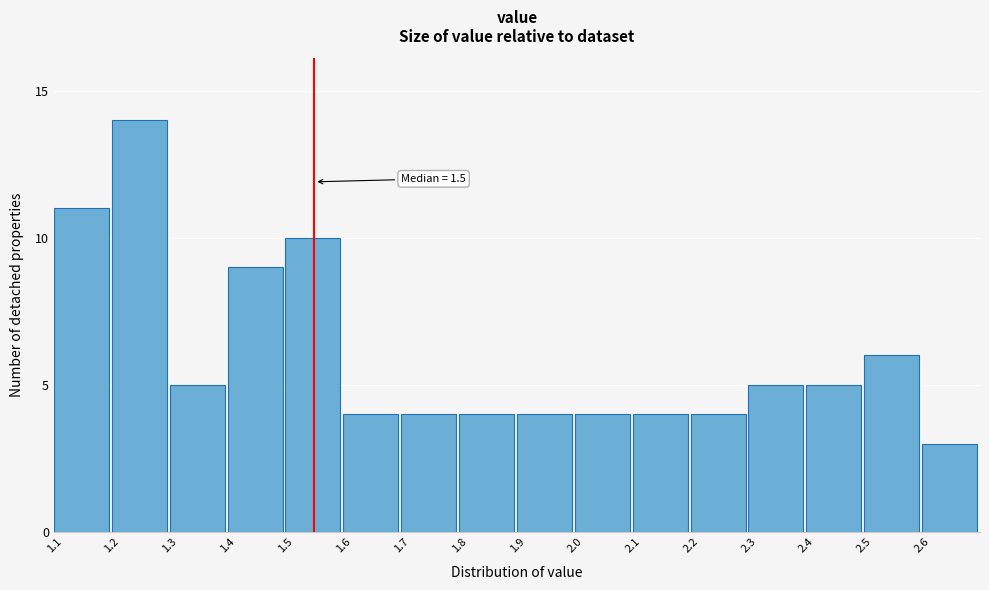

Reading left to right, transcribe all the data shown in this chart.

1.1=11	1.2=14	1.3=5	1.4=9	1.5=10	1.6=4	1.7=4	1.8=4	1.9=4	2.0=4	2.1=4	2.2=4	2.3=5	2.4=5	2.5=6	2.6=3